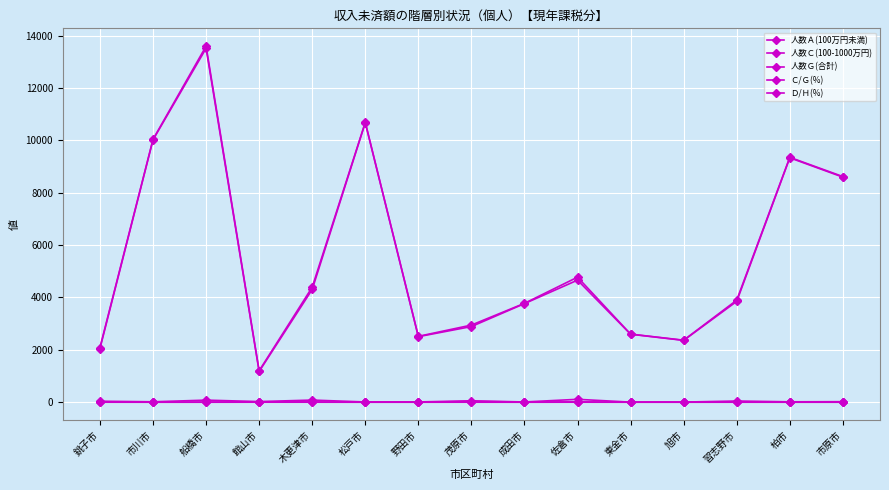

What value does the 人数Ｇ(合計) series have at 茂原市?

2946.0